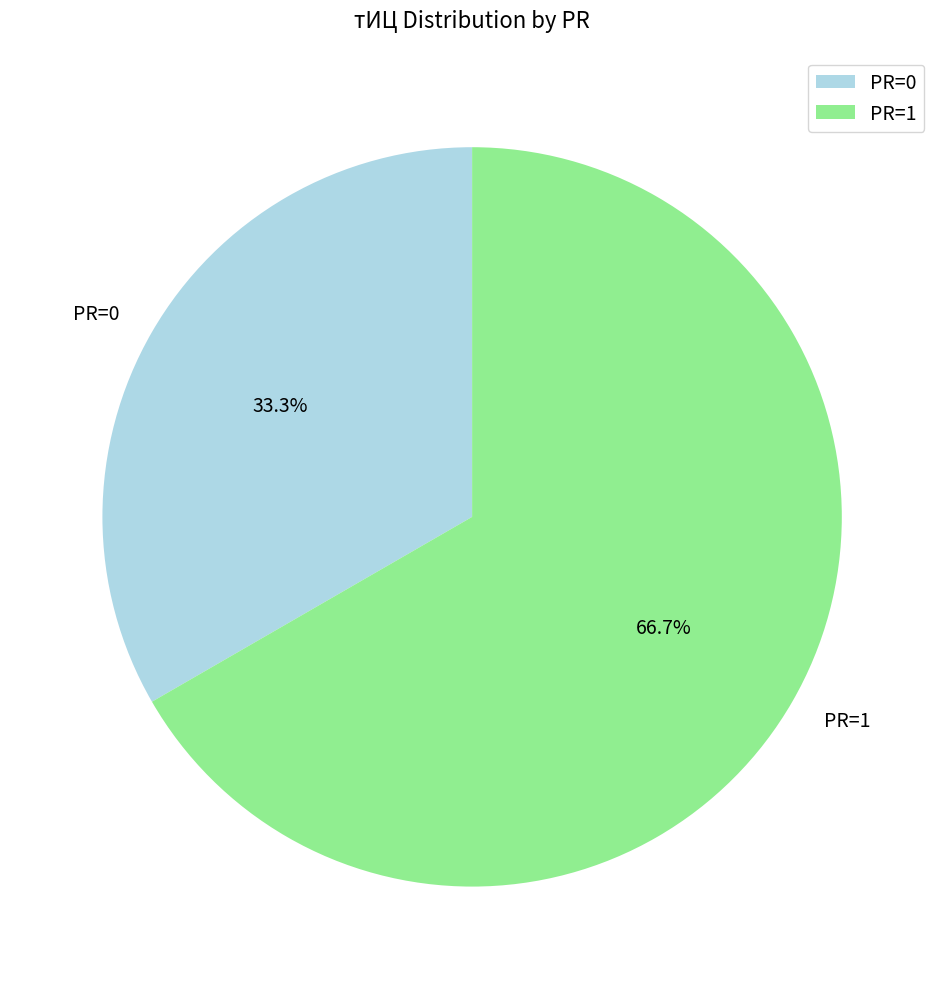

Between PR=1 and PR=0, which is larger?

PR=1